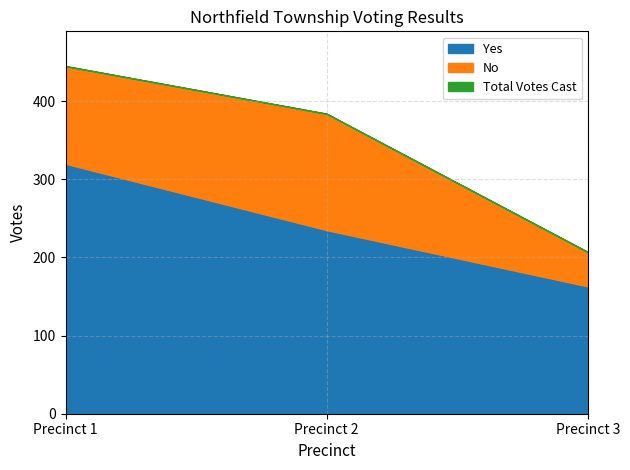

What is the value of the Total Votes Cast point at the 2nd from the left?

384